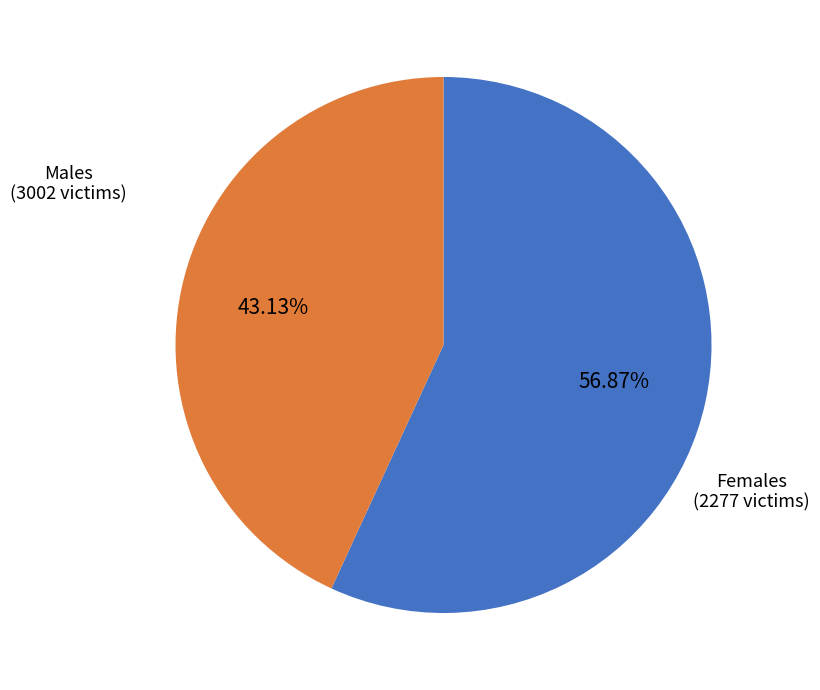

Does any single category account for the majority?

Yes